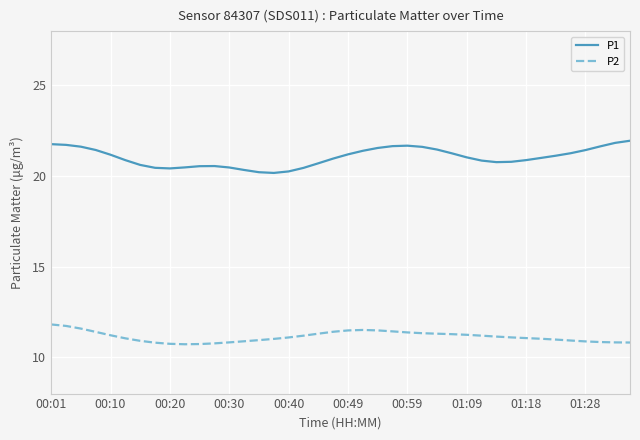

How many distinct data groups are displayed?

2